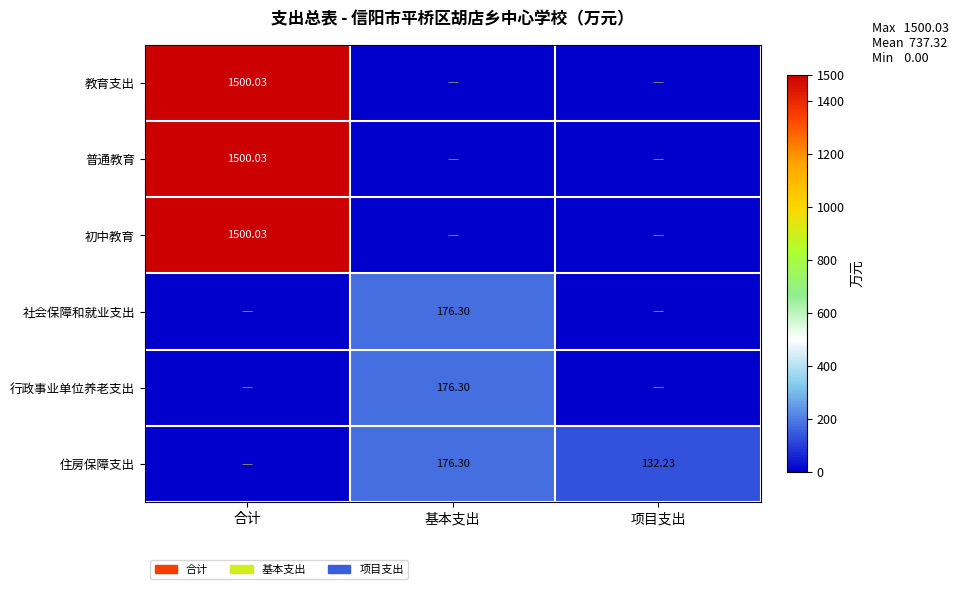

What is the difference between the highest and lowest values at 合计?

1500.0